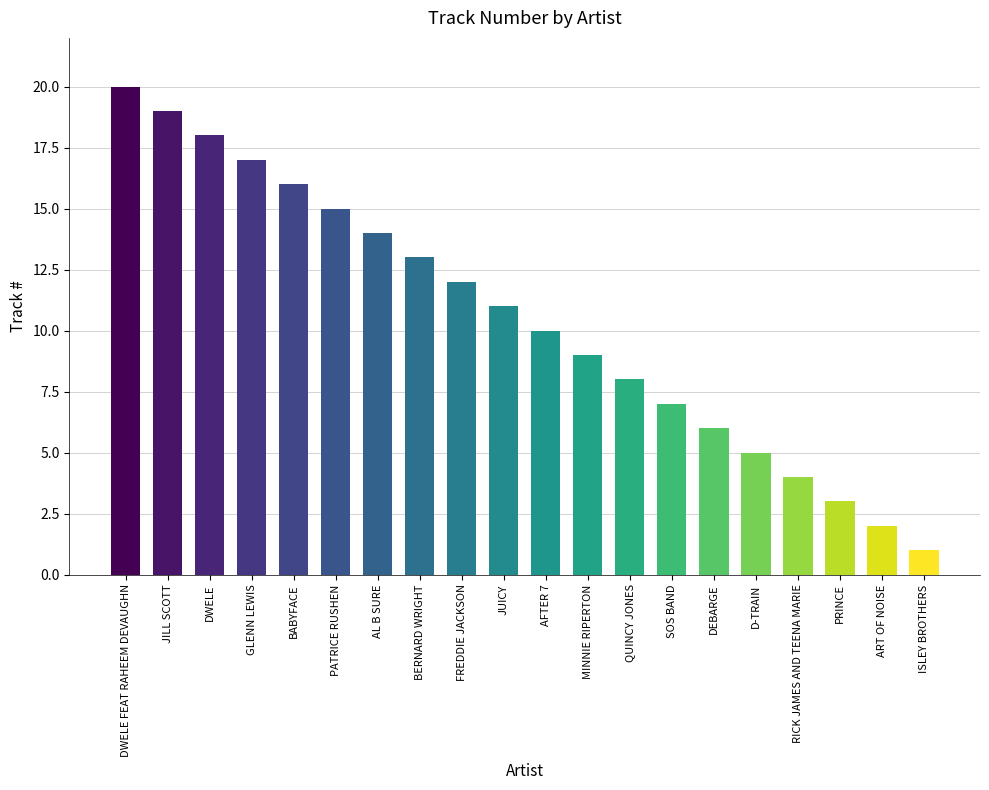

What is the approximate value at BABYFACE, to the nearest 5?

15